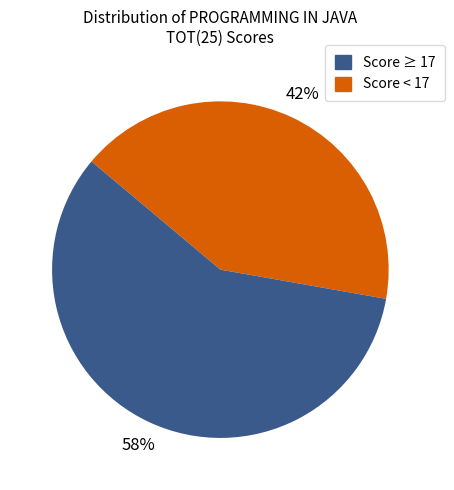

To the nearest percent, what is the average slice percentage?

50%